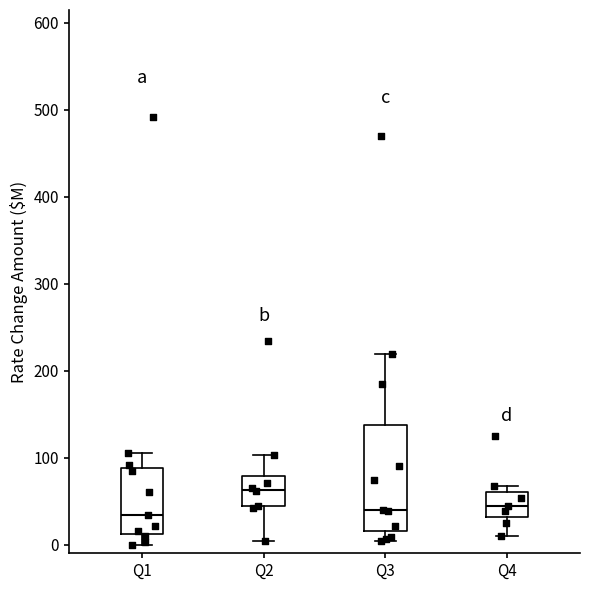

Where does the median line of the box for Q1 sit on the y-axis? The values are not printed on the chart, so give them approximately, as read against the axis.

30